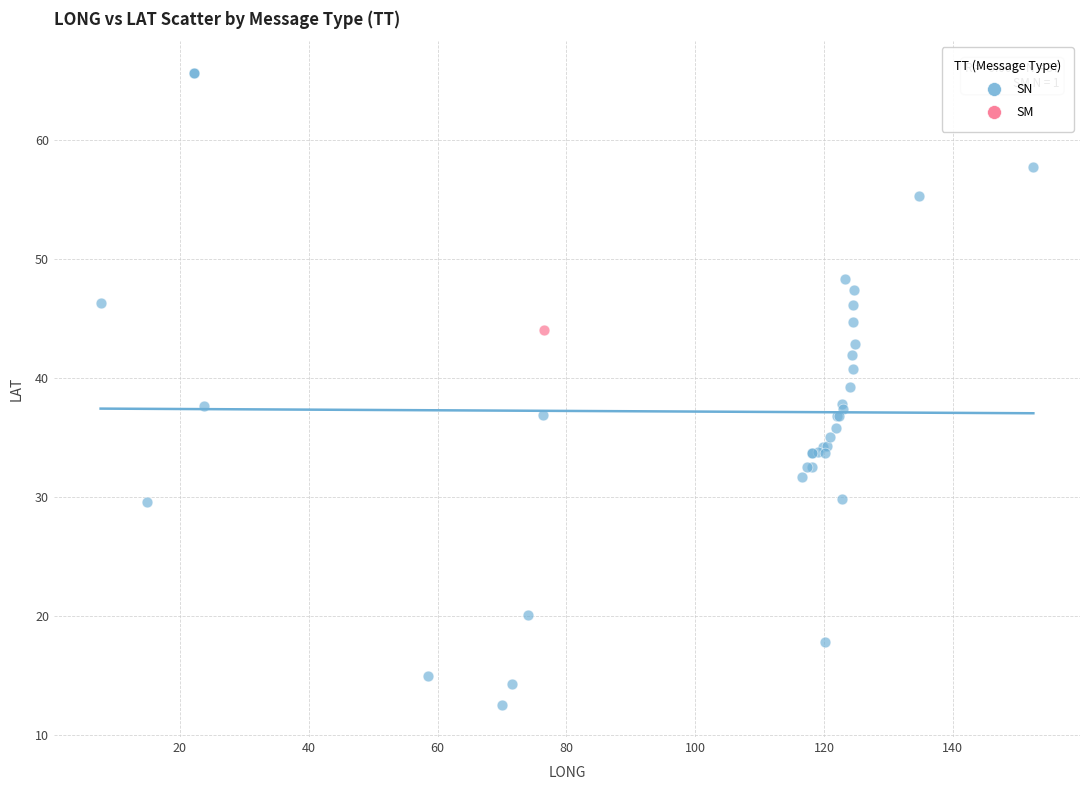

What are all the series names shown in the legend?

SN, SM